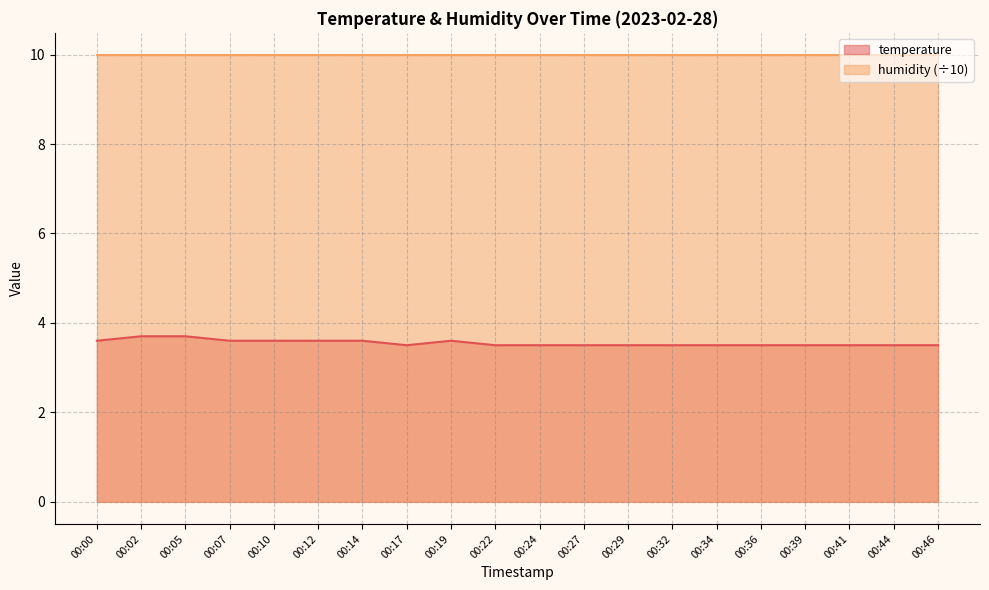

What is the approximate value at 00:05?

3.7